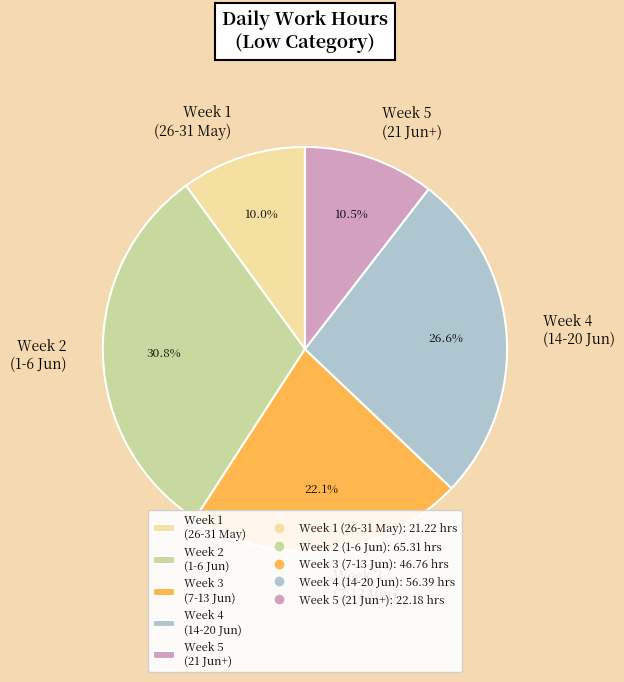

Is there any slice that represents more than half of the pie?

No